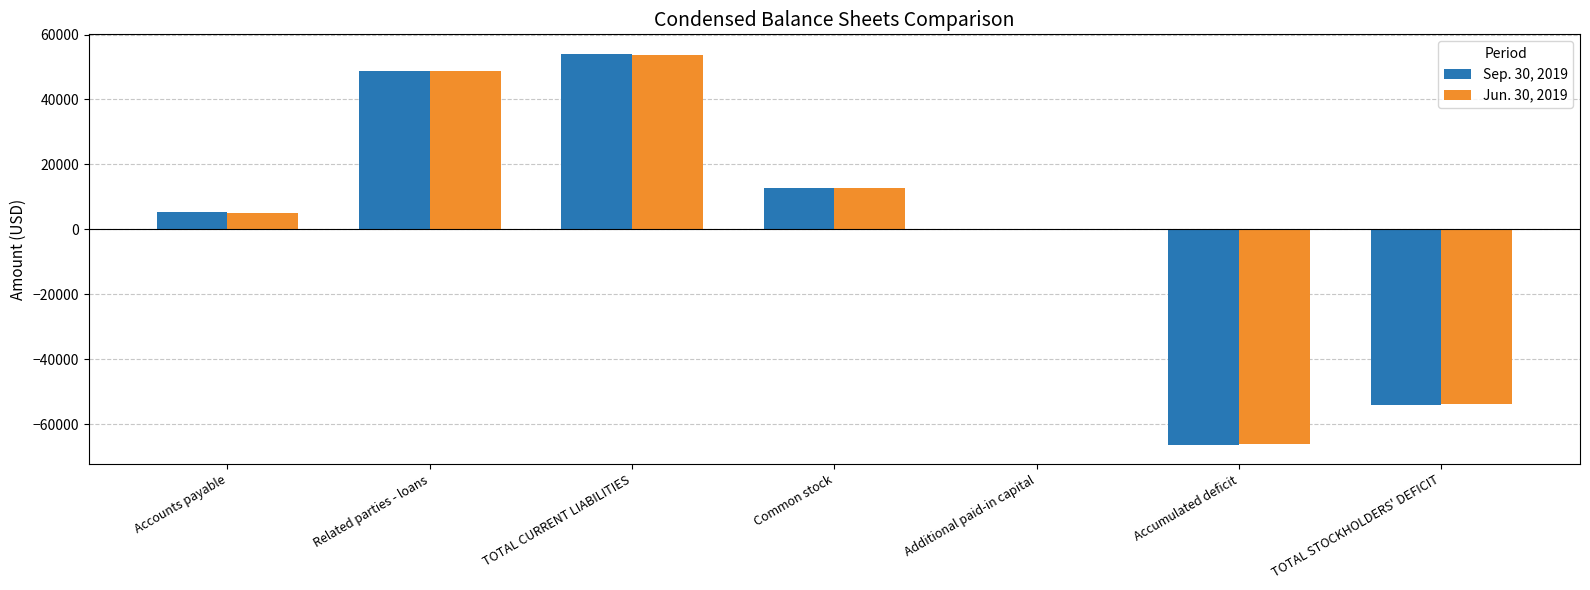

Reading left to right, list all the values displayed in this chart.

Sep. 30, 2019: Accounts payable=5209	Related parties - loans=48829	TOTAL CURRENT LIABILITIES=54038	Common stock=12645	Additional paid-in capital=-359	Accumulated deficit=-66324	TOTAL STOCKHOLDERS' DEFICIT=-54038
Jun. 30, 2019: Accounts payable=4912	Related parties - loans=48829	TOTAL CURRENT LIABILITIES=53741	Common stock=12645	Additional paid-in capital=-359	Accumulated deficit=-66027	TOTAL STOCKHOLDERS' DEFICIT=-53741